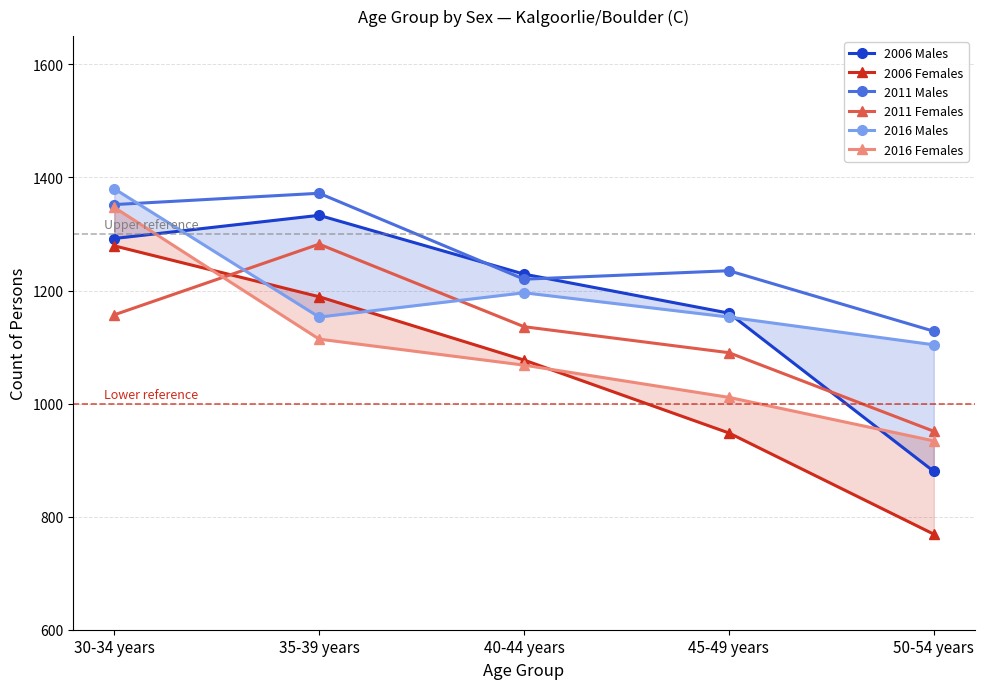

At which category is the sum across all series the highest?

30-34 years